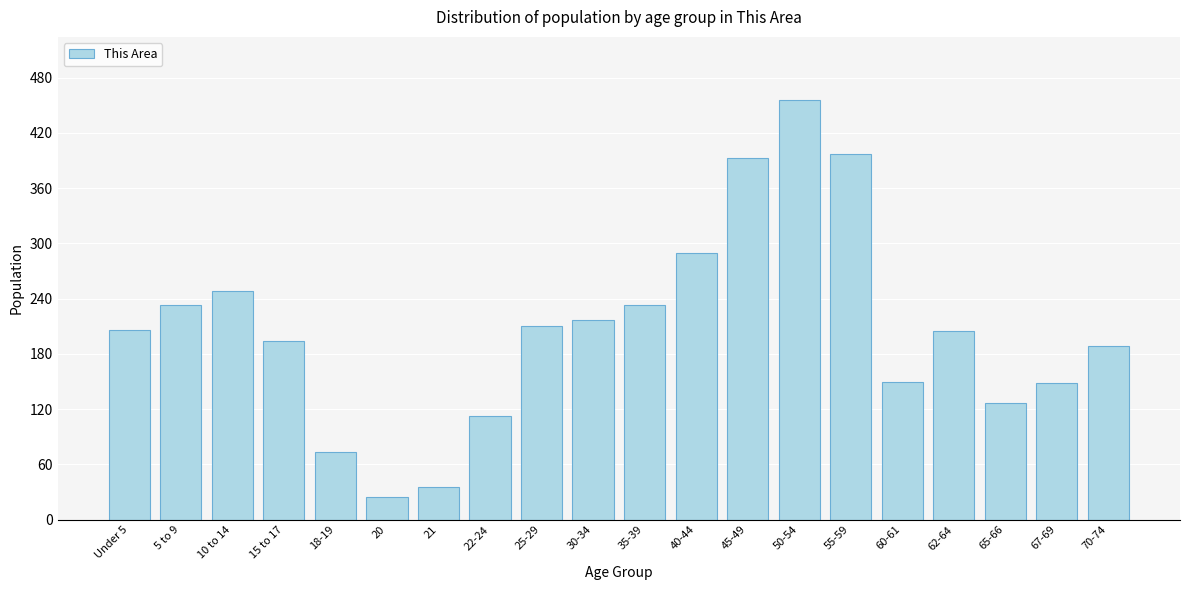

The value at 5 to 9 is 120. True or false?

False